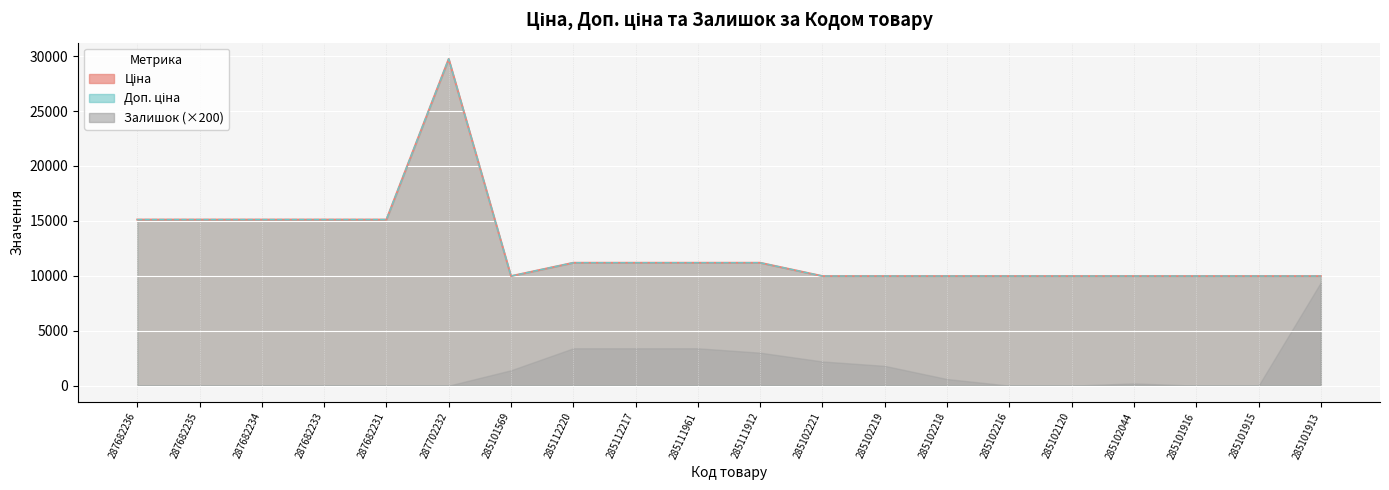

How many data points in Ціна are less than 11188?

10